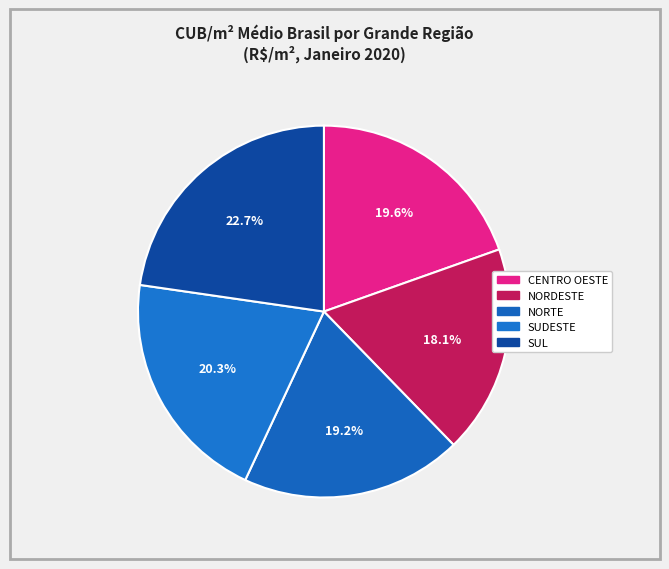

How many slices are in this pie chart?

5